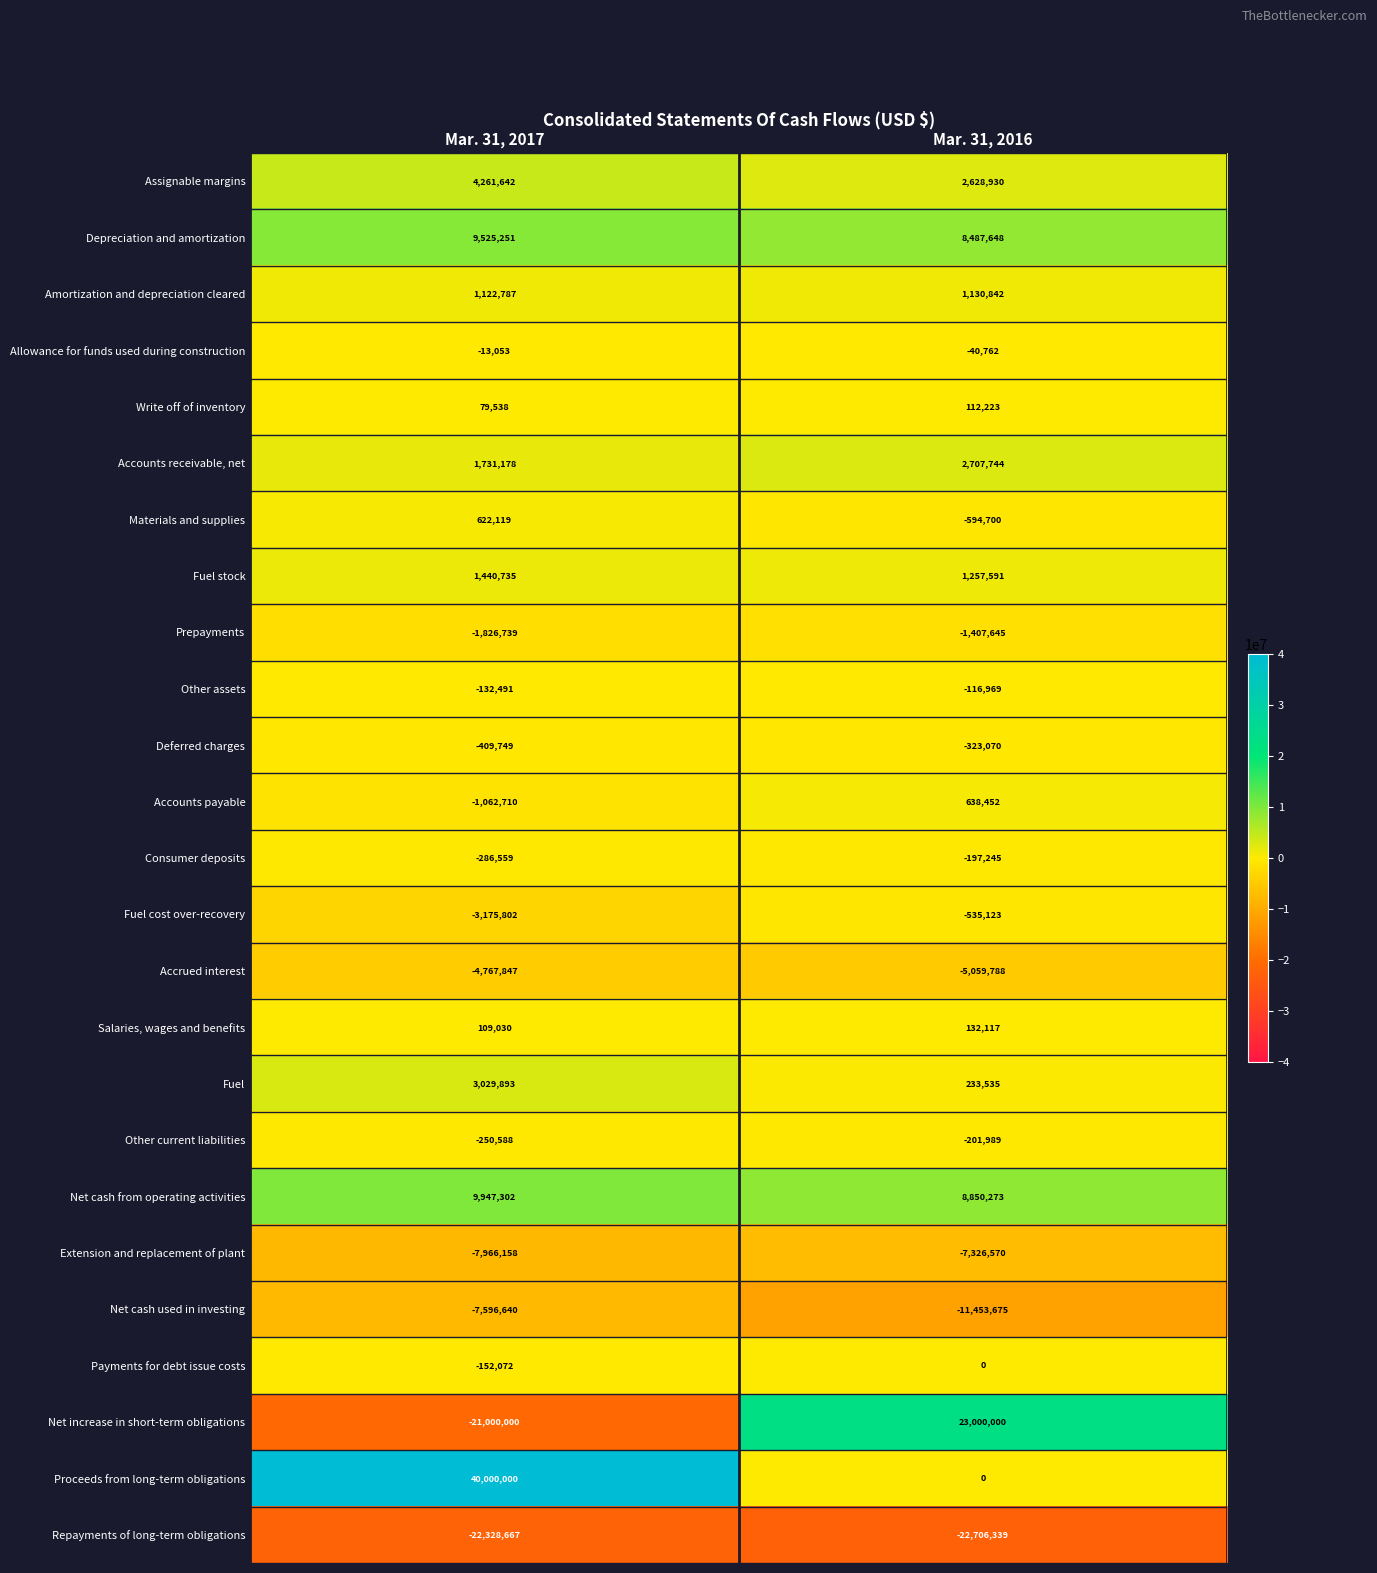

Rank the series at Mar. 31, 2017 from highest to lowest value.

Proceeds from long-term obligations, Net cash from operating activities, Depreciation and amortization, Assignable margins, Fuel, Accounts receivable, net, Fuel stock, Amortization and depreciation cleared, Materials and supplies, Salaries, wages and benefits, Write off of inventory, Allowance for funds used during construction, Other assets, Payments for debt issue costs, Other current liabilities, Consumer deposits, Deferred charges, Accounts payable, Prepayments, Fuel cost over-recovery, Accrued interest, Net cash used in investing, Extension and replacement of plant, Net increase in short-term obligations, Repayments of long-term obligations